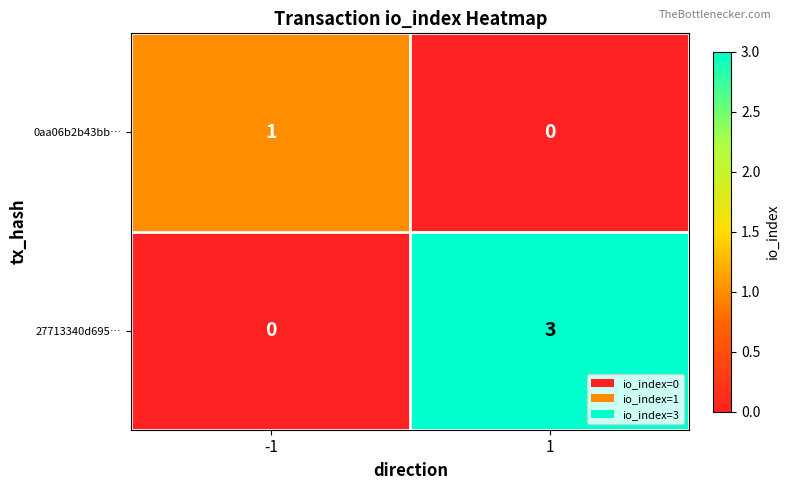

The value of 27713340d695… at -1 is -2. True or false?

False